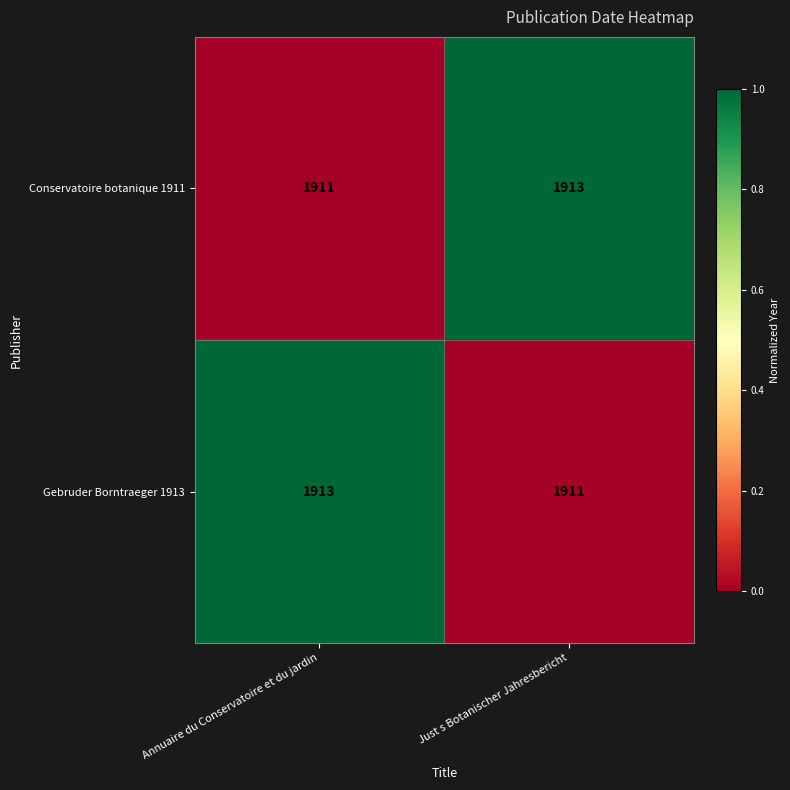

Count the number of data series in this chart.

2